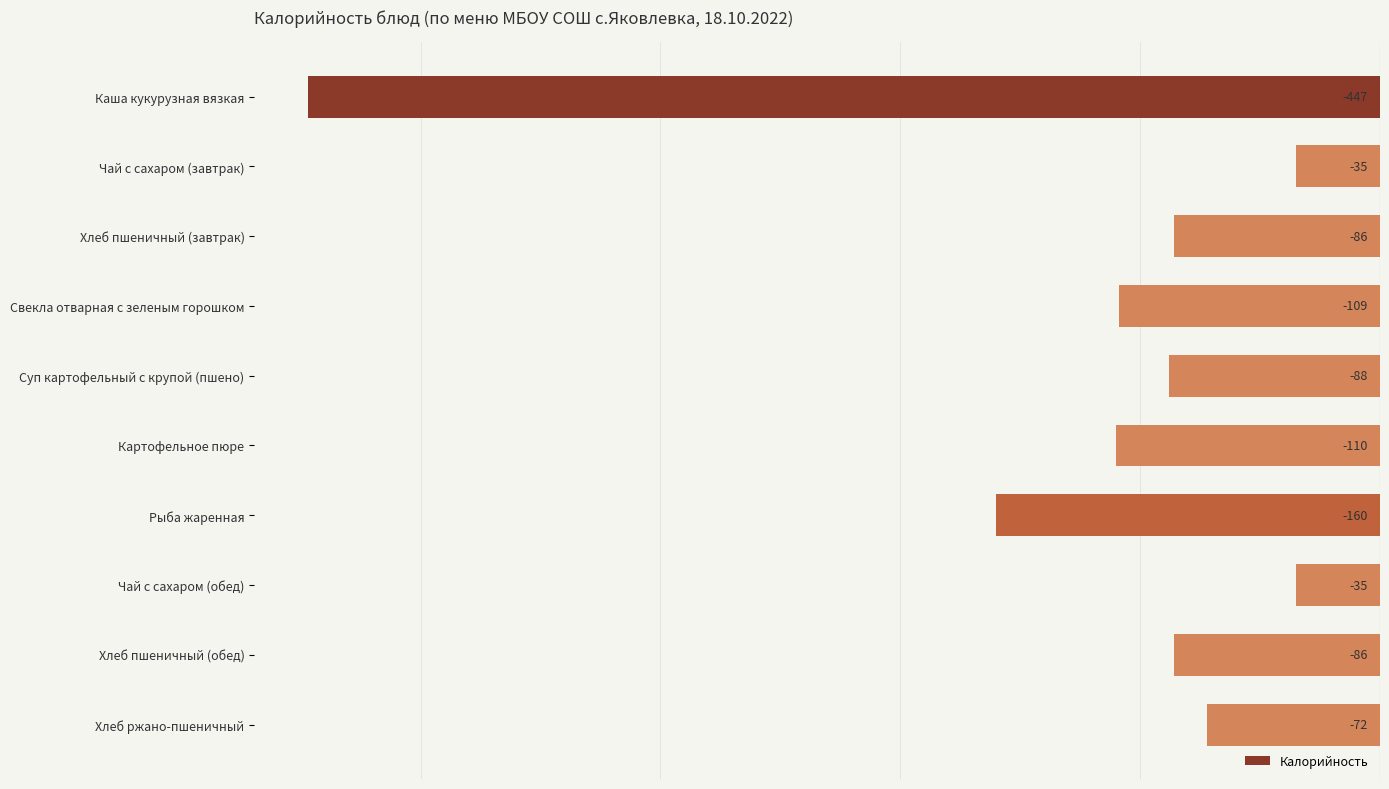

True or false: the data shows -66 at Картофельное пюре.

False